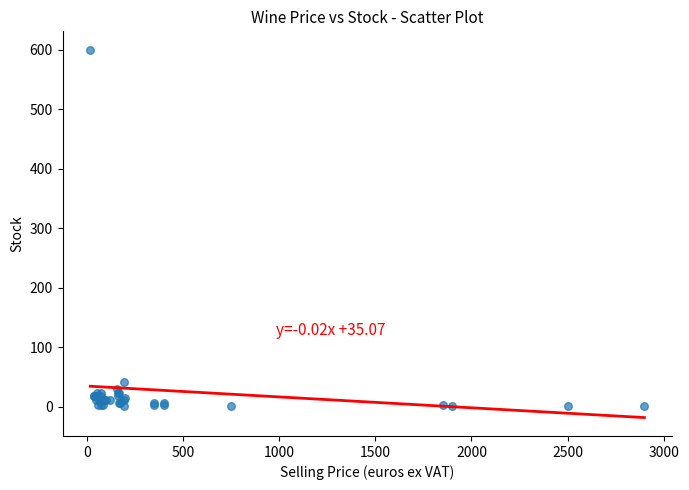

What Y value in the scatter plot is closest to 300?

42